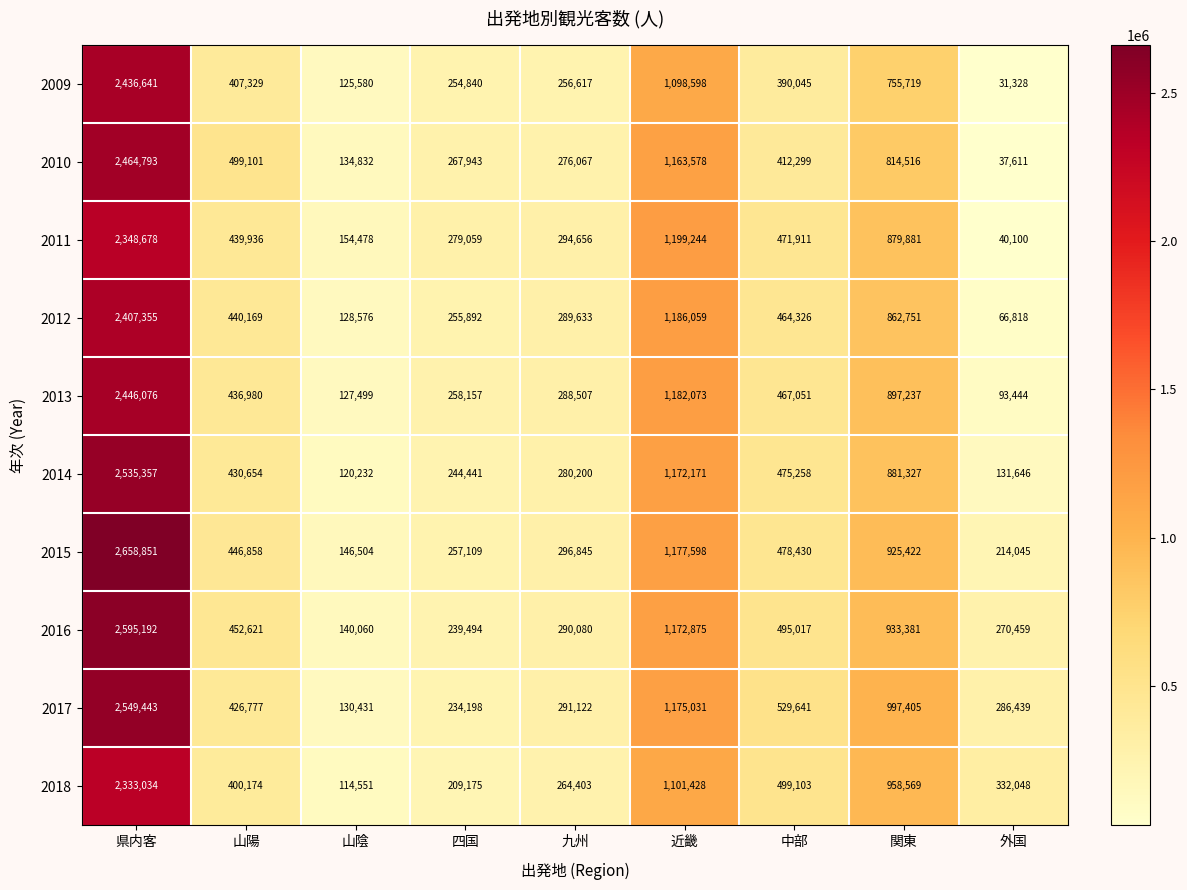

List the series in order of their peak value, highest first.

2015, 2016, 2017, 2014, 2010, 2013, 2009, 2012, 2011, 2018